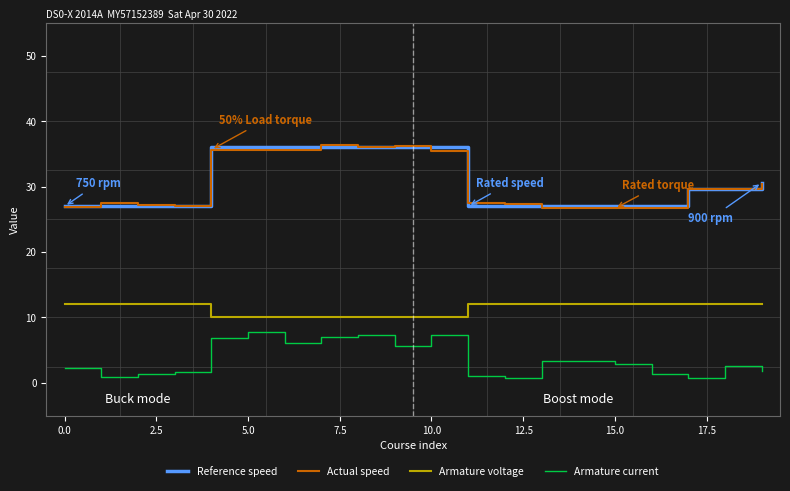

How many lines are shown in the chart?

4